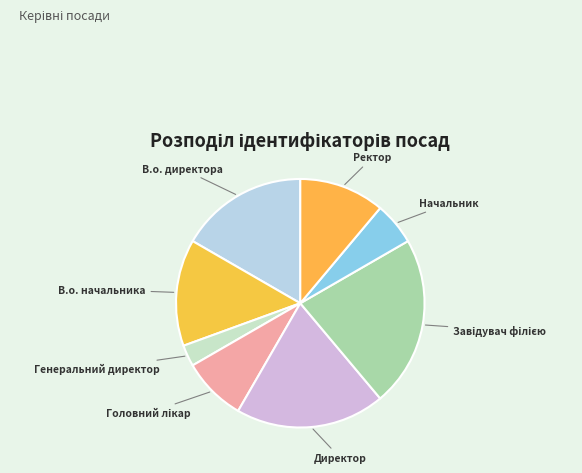

Which category has the smallest portion of the pie?

Генеральний директор